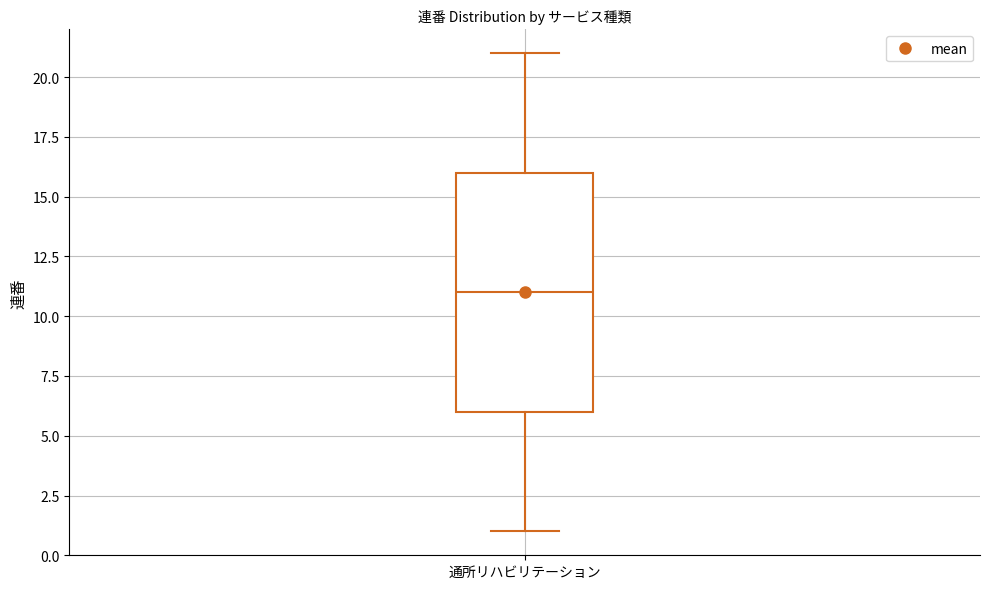

Where does the upper whisker of the box for 通所リハビリテーション end on the y-axis? The values are not printed on the chart, so give them approximately, as read against the axis.

21